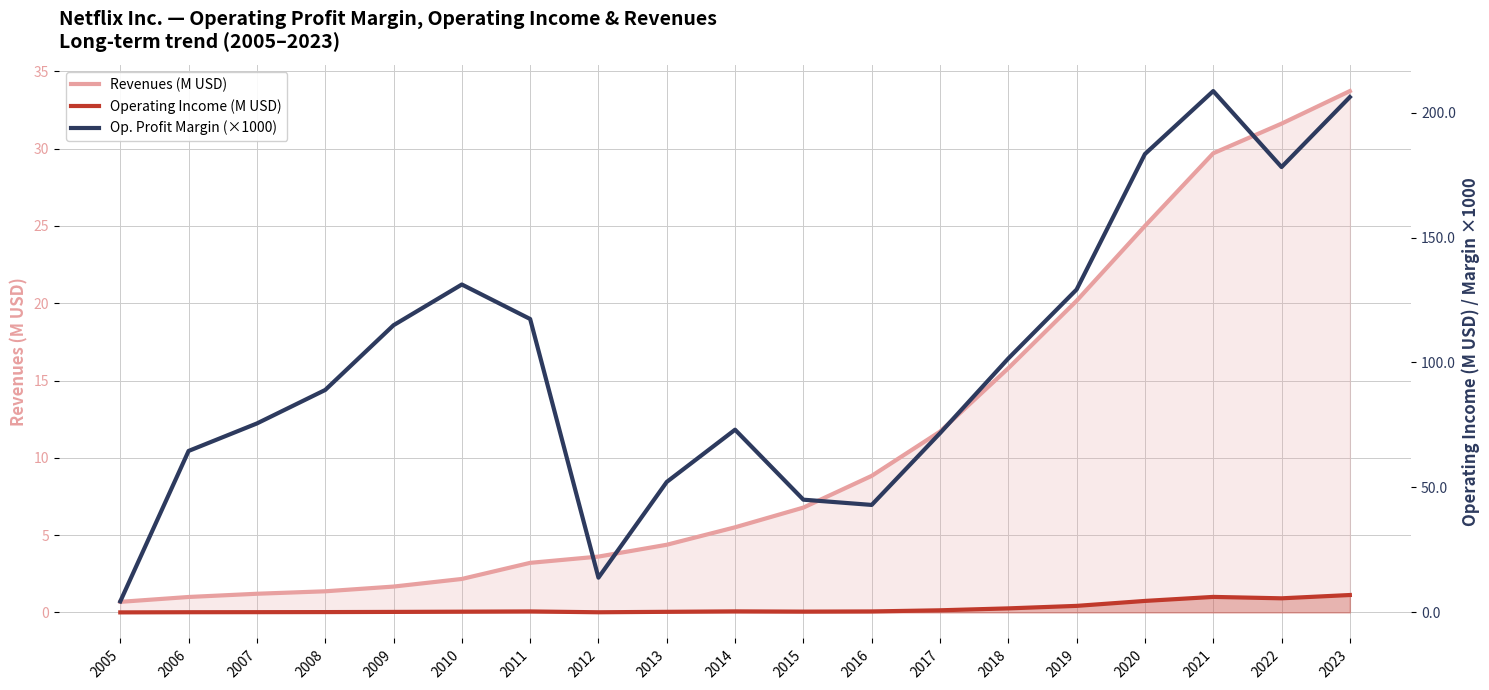

True or false: Operating Income (M USD) has more than 2 interior local peaks.

True